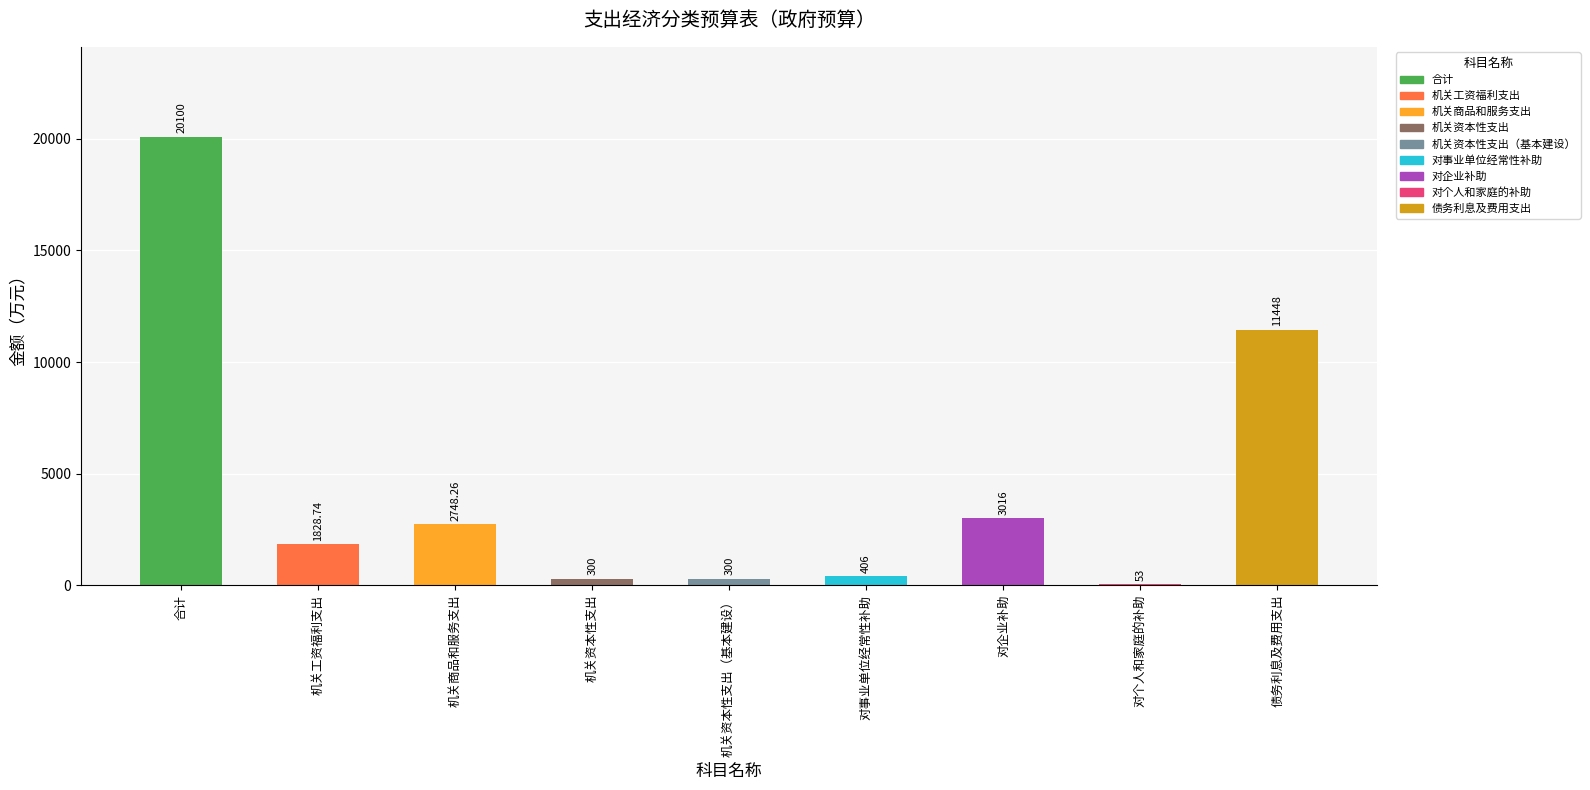

At how many categories does at least one series exceed 18392?

1